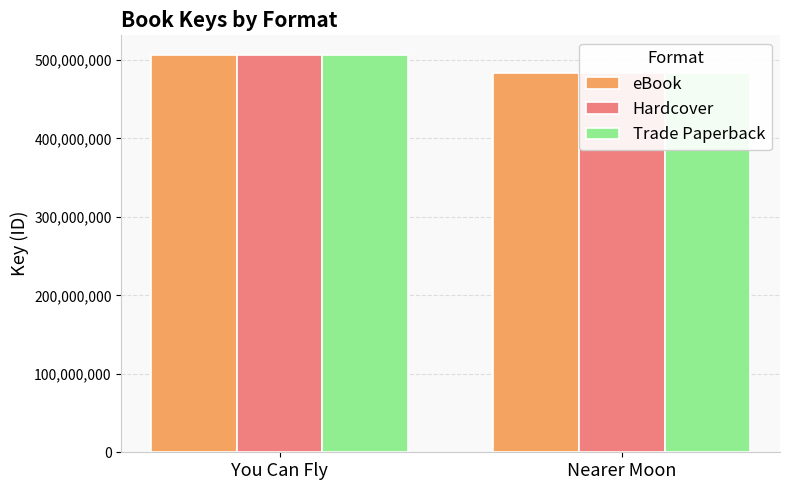

What position from the left is Nearer Moon?

2